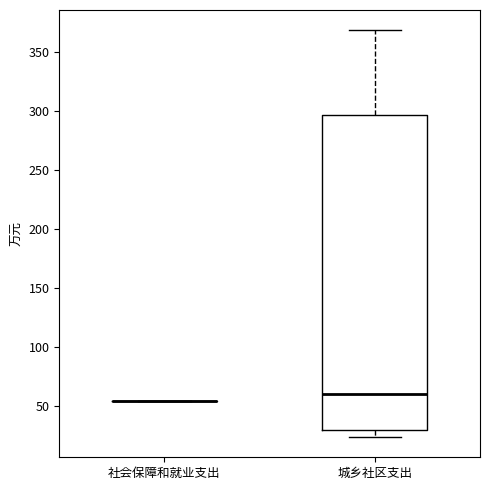

Where is the upper edge of the box for 城乡社区支出 on the y-axis? The values are not printed on the chart, so give them approximately, as read against the axis.

295